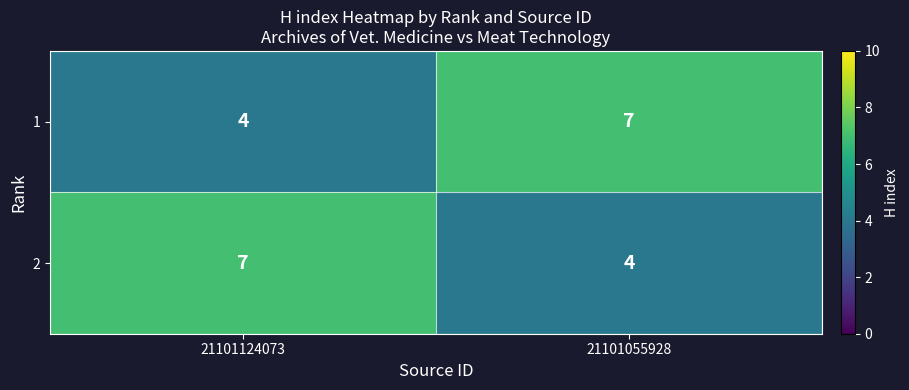

How many data points in 2 are less than 7?

1